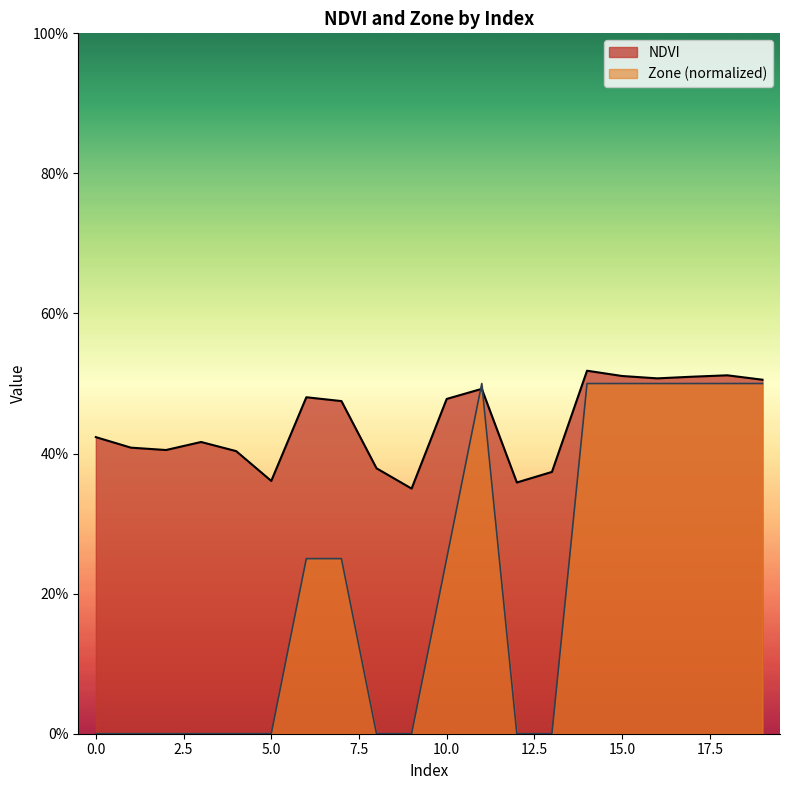

List the labels in order of Zone value, largest first.

11, 14, 15, 16, 17, 18, 19, 6, 7, 10, 0, 1, 2, 3, 4, 5, 8, 9, 12, 13